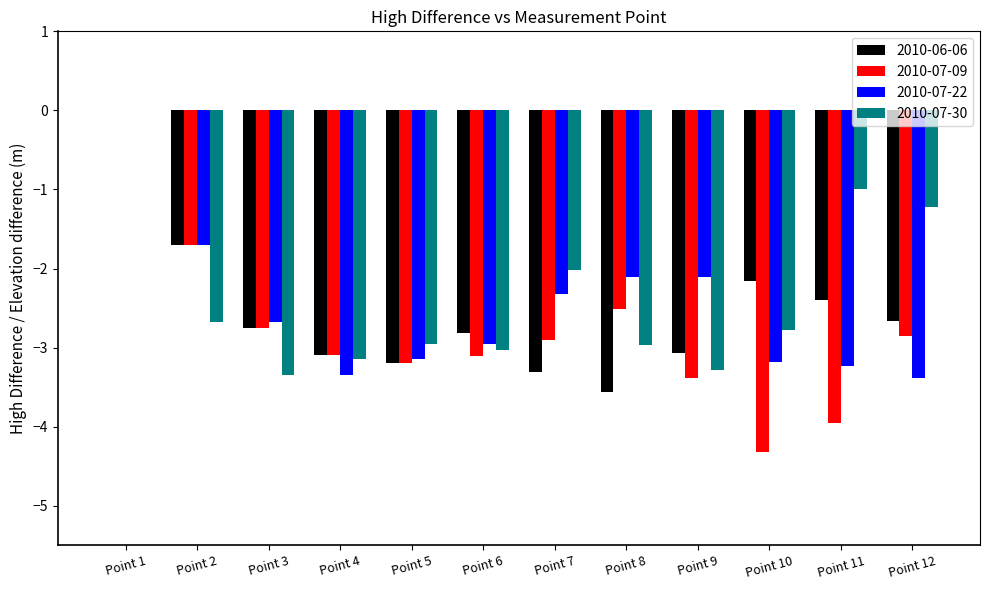

Reading right to left, extract all data points from this chart.

2010-06-06: -2.7	-2.4	-2.2	-3.1	-3.6	-3.3	-2.8	-3.2	-3.1	-2.8	-1.7	0.0
2010-07-09: -2.8	-4.0	-4.3	-3.4	-2.5	-2.9	-3.1	-3.2	-3.1	-2.8	-1.7	0.0
2010-07-22: -3.4	-3.2	-3.2	-2.1	-2.1	-2.3	-3.0	-3.1	-3.3	-2.7	-1.7	0.0
2010-07-30: -1.2	-1.0	-2.8	-3.3	-3.0	-2.0	-3.0	-3.0	-3.1	-3.3	-2.7	0.0